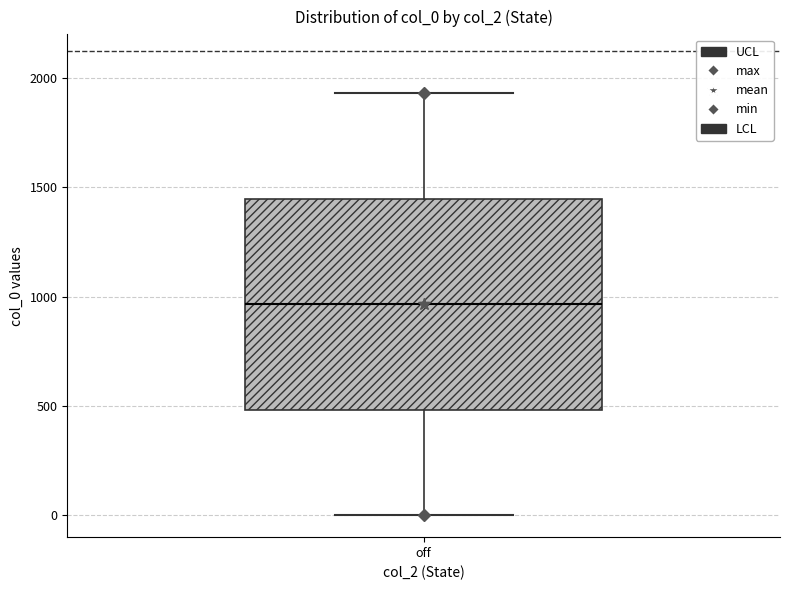

Read this box plot against the y-axis: the position of the median line, the range covered by the box, and the ends of both whiskers. The values are not printed on the chart, so give them approximately, as read against the axis.

median 950, box 500 to 1450, whiskers 0 to 1950